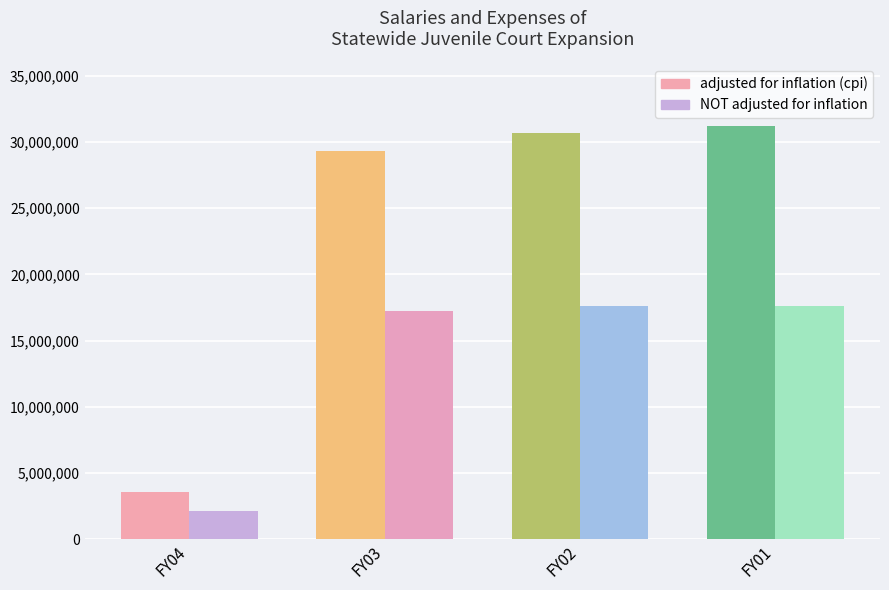

Which series changed the most between FY03 and FY02?

adjusted for inflation (cpi)